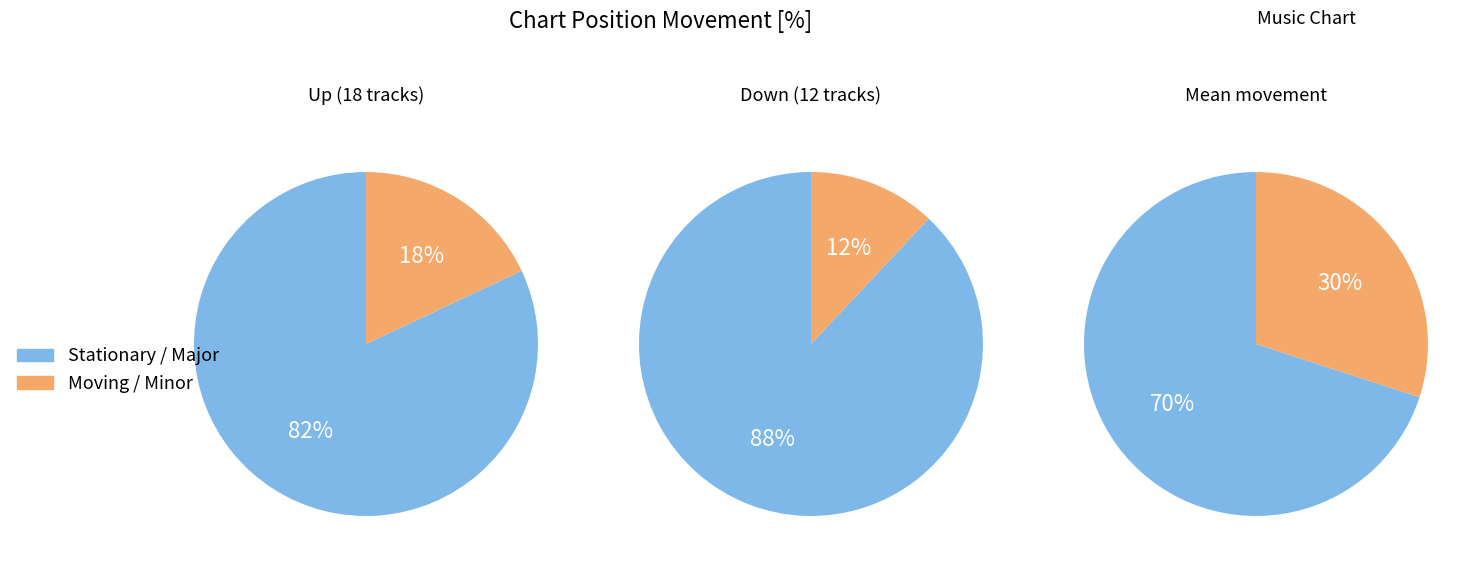

What is the smallest slice in the pie chart?

down